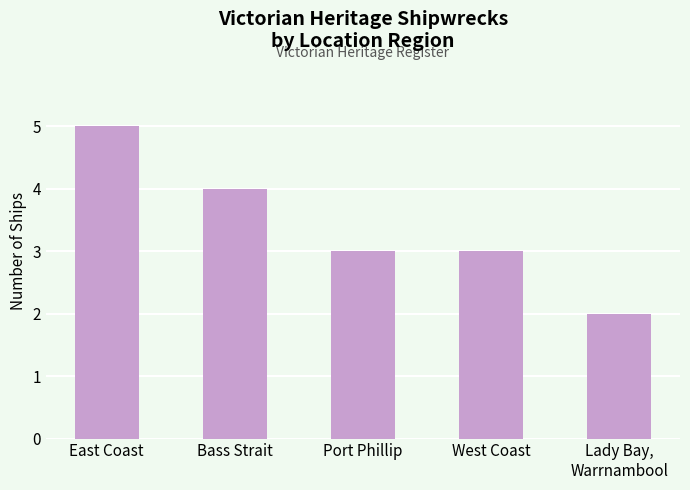

What is the maximum value shown in the chart?

5